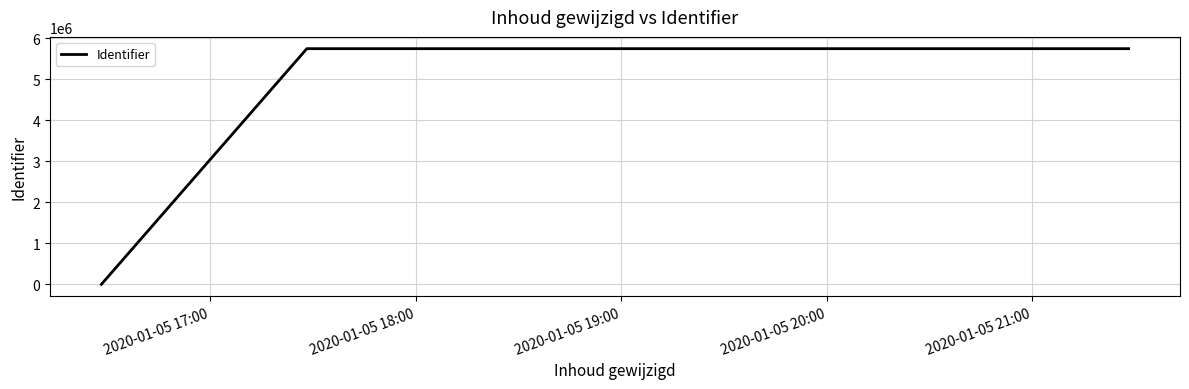

True or false: the data has more than 2 interior local peaks.

False